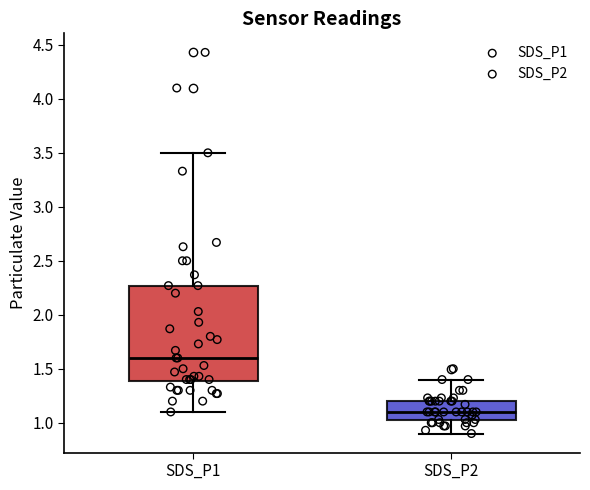

Where is the lower edge of the box for SDS_P2 on the y-axis? The values are not printed on the chart, so give them approximately, as read against the axis.

1.00